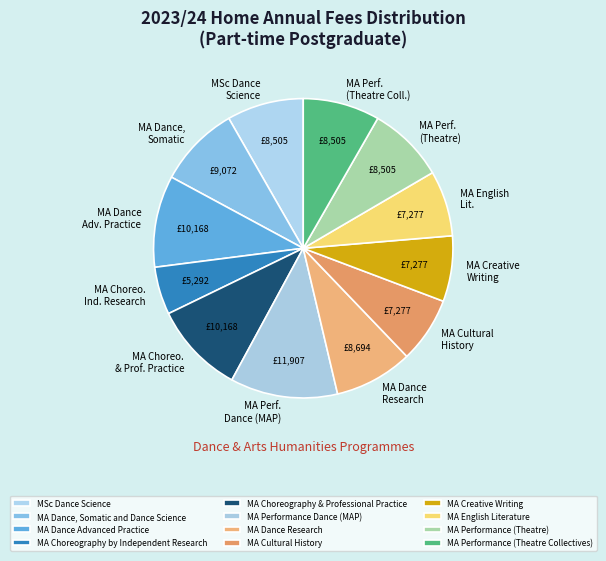

What is the total percentage of MA Choreography by Independent Research and MA Dance Research?

13.6%